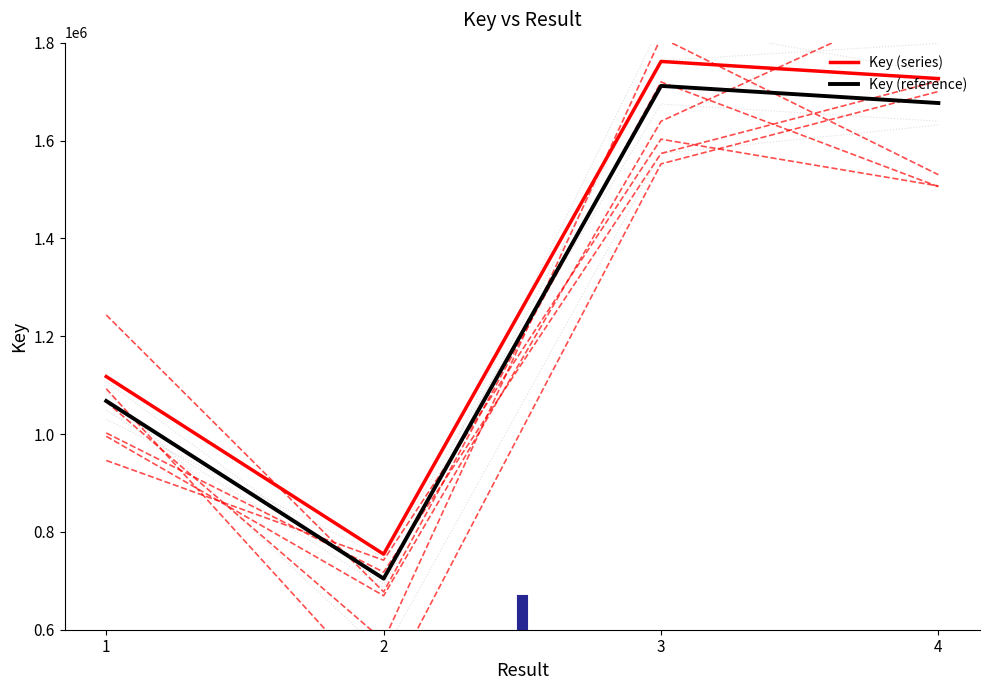

What is the value of the Key (reference) point at the 1st from the left?

1067503